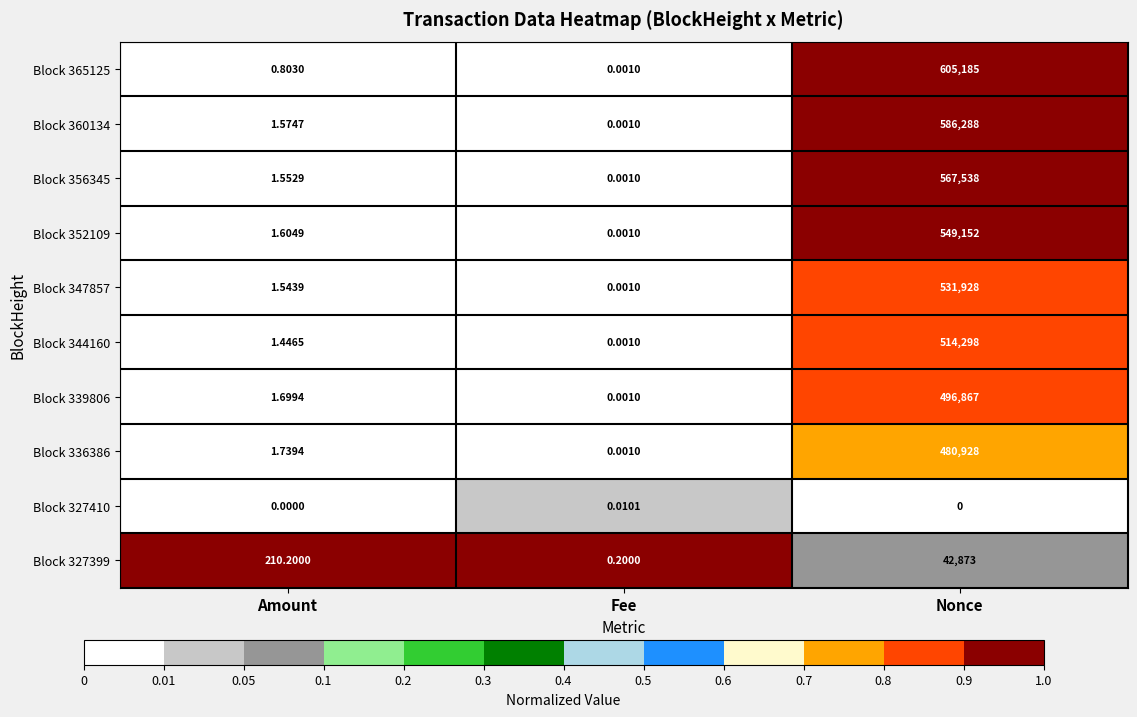

At which category is the sum across all series the highest?

Nonce